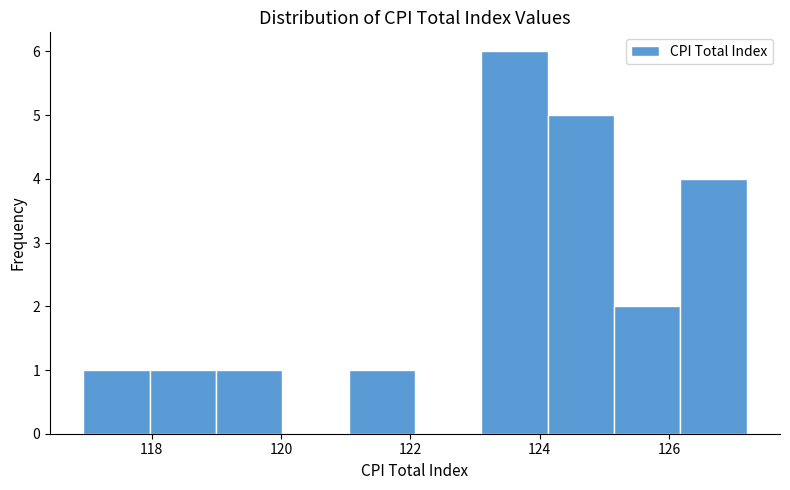

Over which range of the x-axis is the bar tallest?

123.0 to 124.2